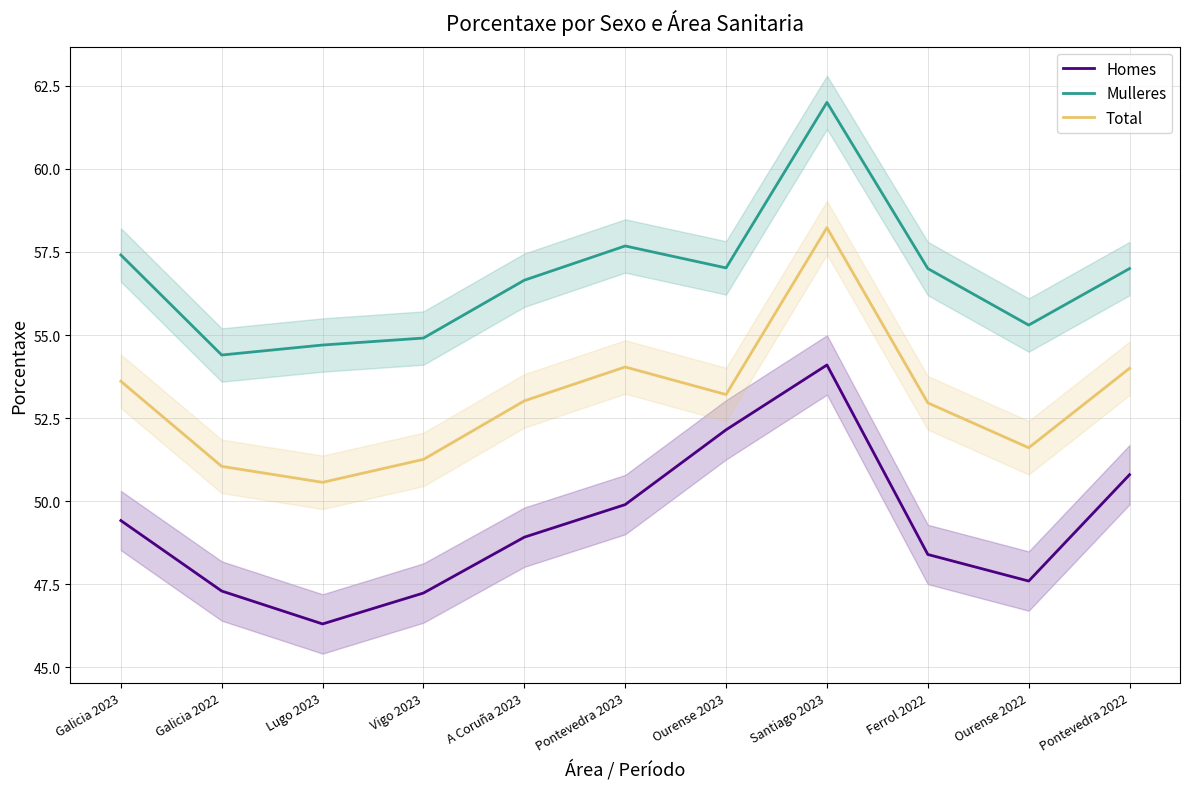

Rank the series by their maximum value, from highest to lowest.

Mulleres, Total, Homes